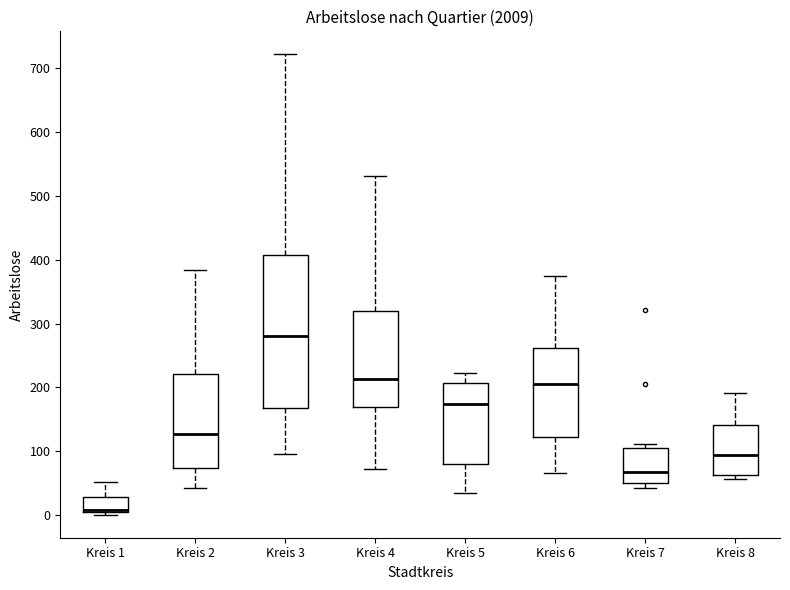

Reading left to right, transcribe this box plot: for each box, give where its median line is, the range the box spans, and where its two whiskers end, as read against the y-axis. The values are not printed on the chart, so give them approximately, as read against the axis.

Kreis 1: median 10 (just above the box's lower edge), box 10 to 30, whiskers 0 to 50
Kreis 2: median 130, box 70 to 220, whiskers 40 to 380
Kreis 3: median 280, box 170 to 410, whiskers 100 to 720
Kreis 4: median 210, box 170 to 320, whiskers 70 to 530
Kreis 5: median 170, box 80 to 210, whiskers 40 to 220
Kreis 6: median 210, box 120 to 260, whiskers 70 to 370
Kreis 7: median 70, box 50 to 110, whiskers 40 to 110 (just above the box's upper edge)
Kreis 8: median 100, box 60 to 140, whiskers 60 (just below the box's lower edge) to 190